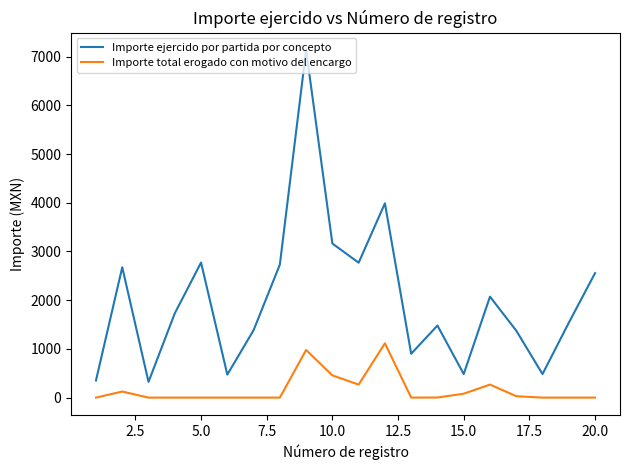

List the series in order of their overall mean, lowest first.

Importe total erogado con motivo del encargo, Importe ejercido por partida por concepto